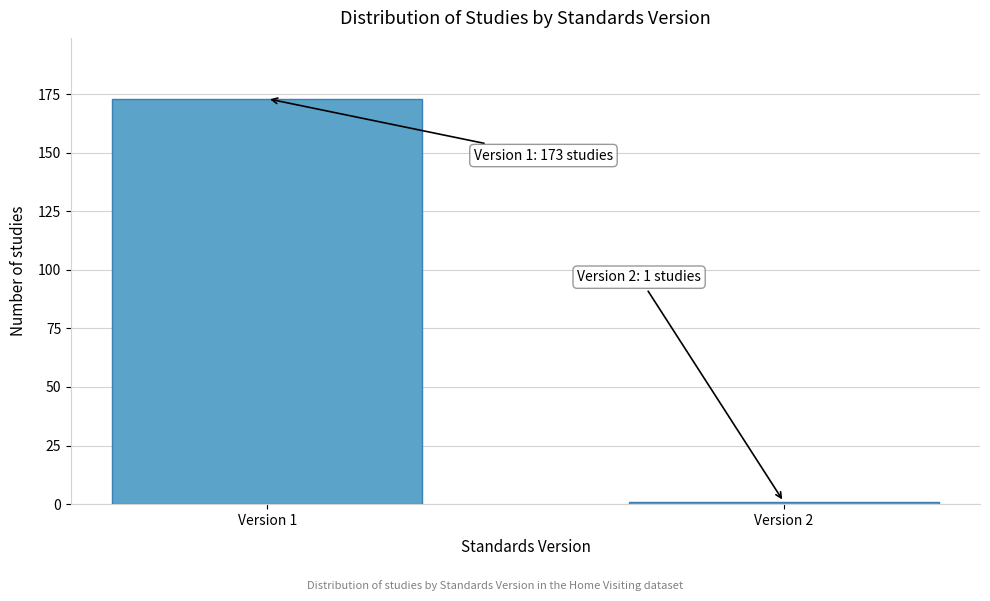

Reading left to right, extract all data points from this chart.

Version 1=173	Version 2=1